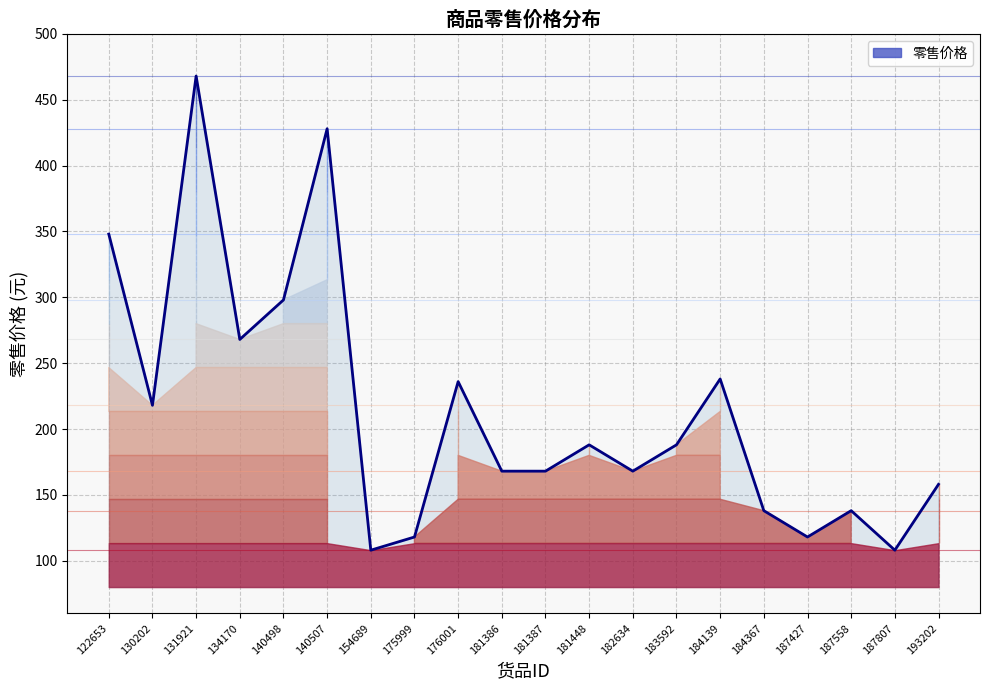

True or false: there are more than 1 points higher than both neighbors.

True